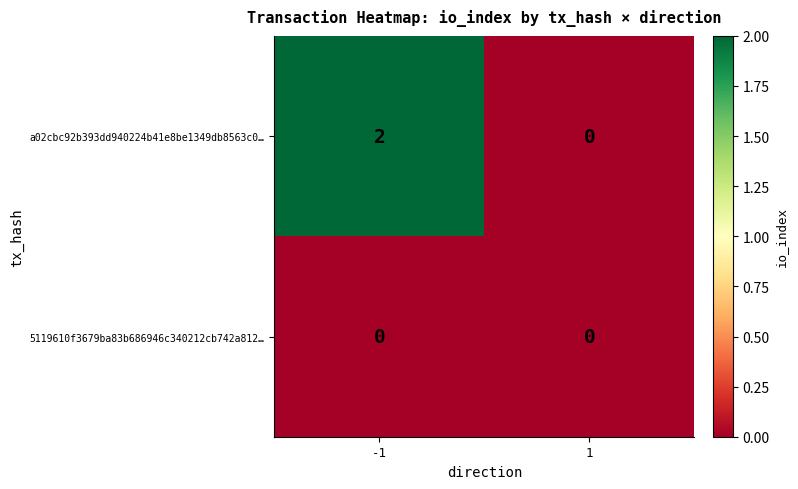

Reading left to right, what are all the values shown in this chart?

a02cbc92b393dd940224b41e8be1349db8563c0…: -1=2	1=0
5119610f3679ba83b686946c340212cb742a812…: -1=0	1=0